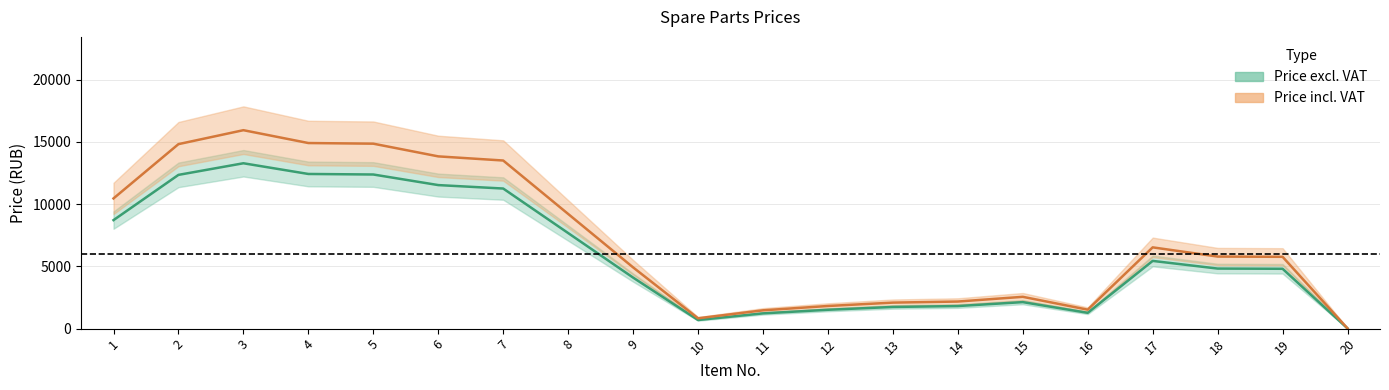

What is the lowest value of the Price excl. VAT series?

14.1